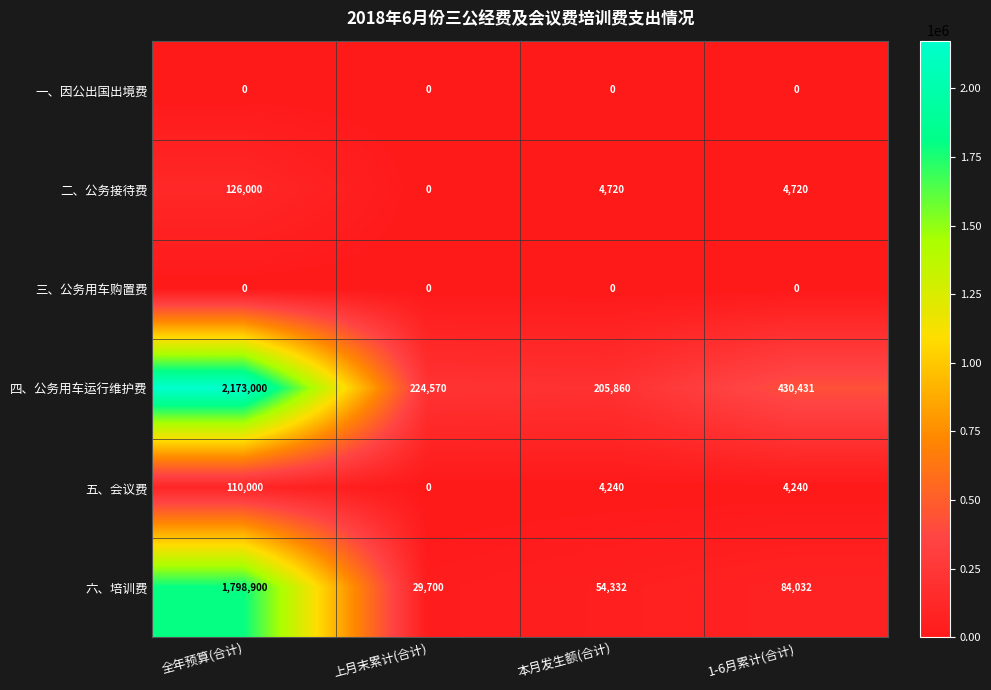

What is the difference between the 六、培训费 values at 全年预算(合计) and 上月末累计(合计)?

1769200